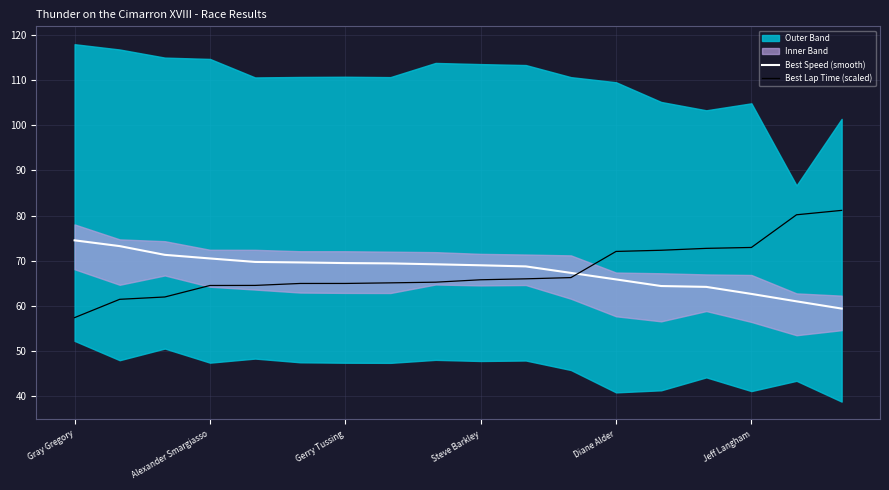

How many lines are shown in the chart?

2